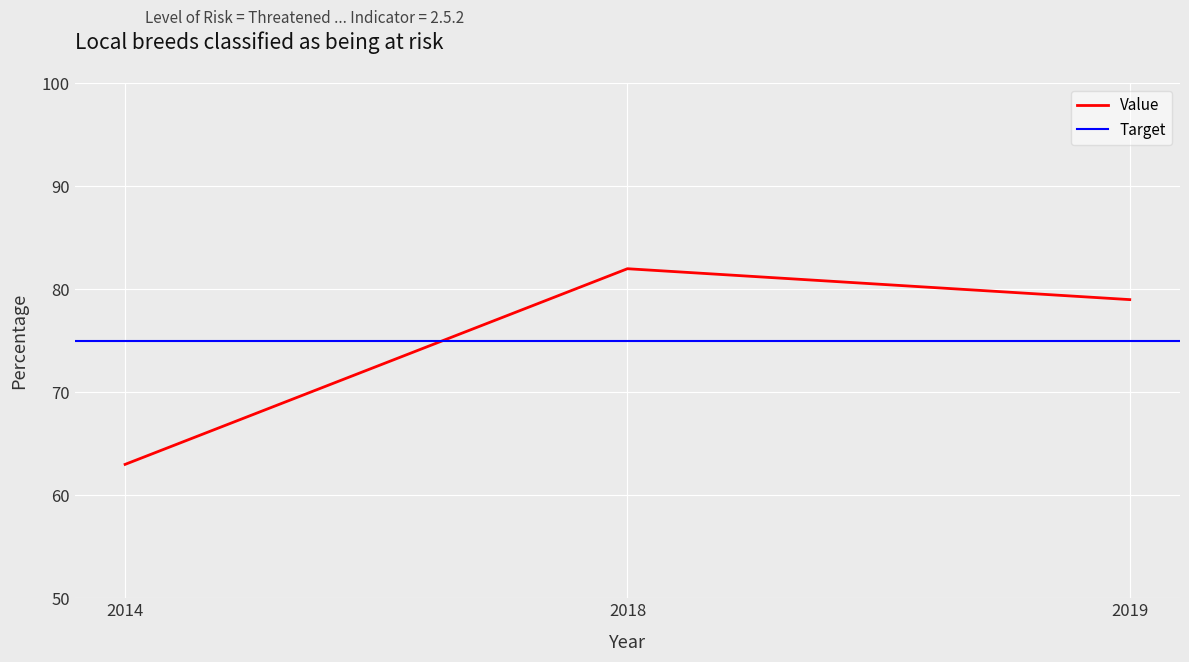

Which category has the lowest value across all series?

2014